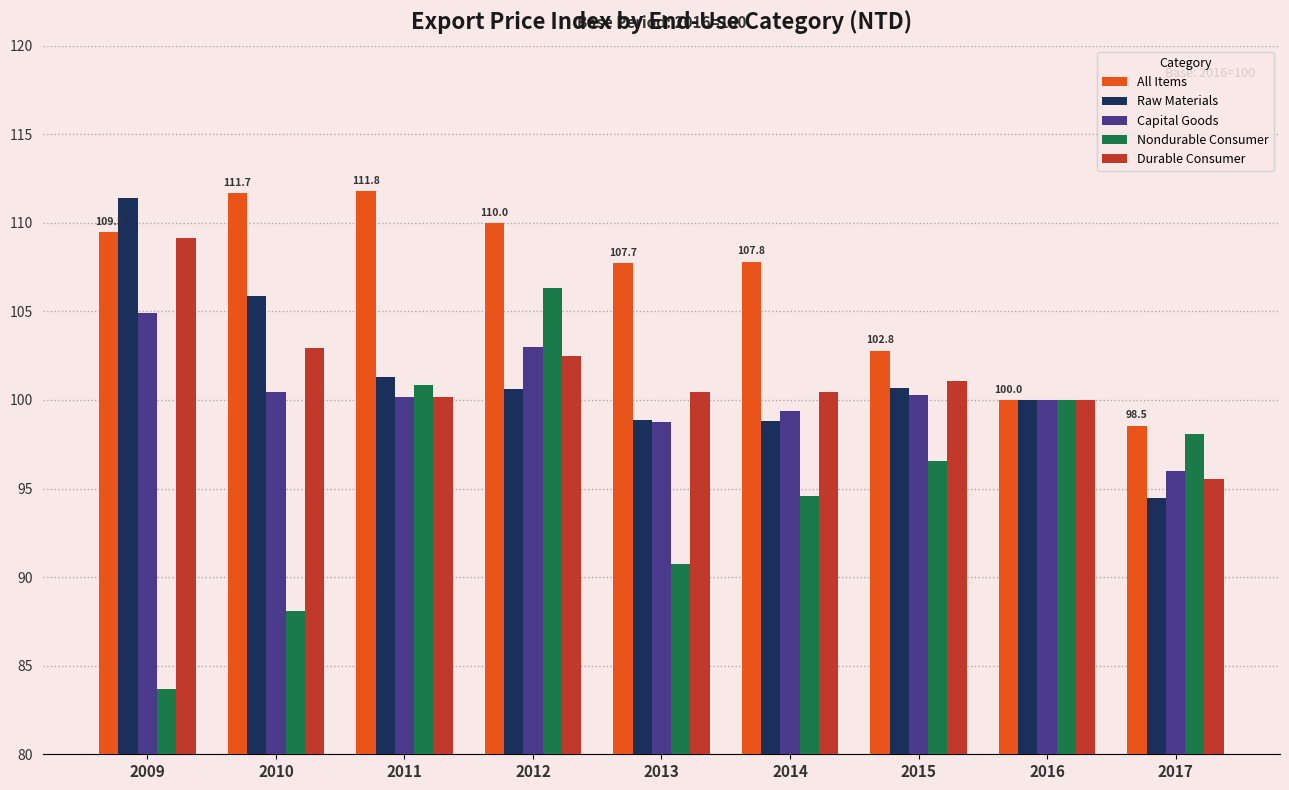

What are all the series names shown in the legend?

All Items, Raw Materials, Capital Goods, Nondurable Consumer, Durable Consumer